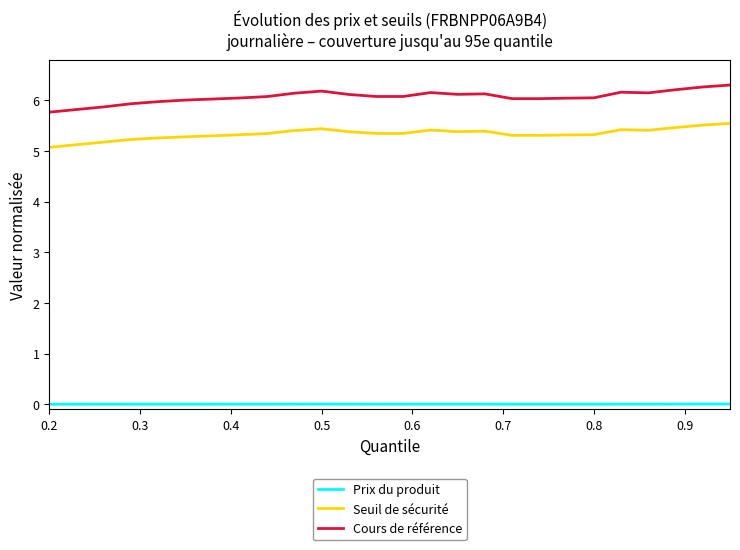

True or false: Seuil de sécurité and Cours de référence cross at least once.

False